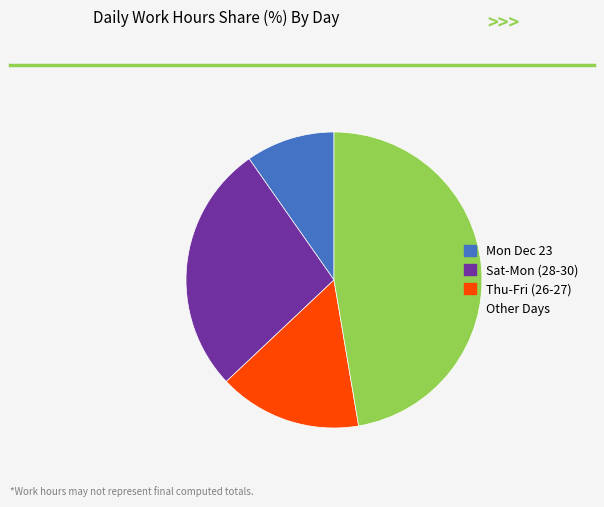

Is it true that Other Days is 53% of the pie?

False